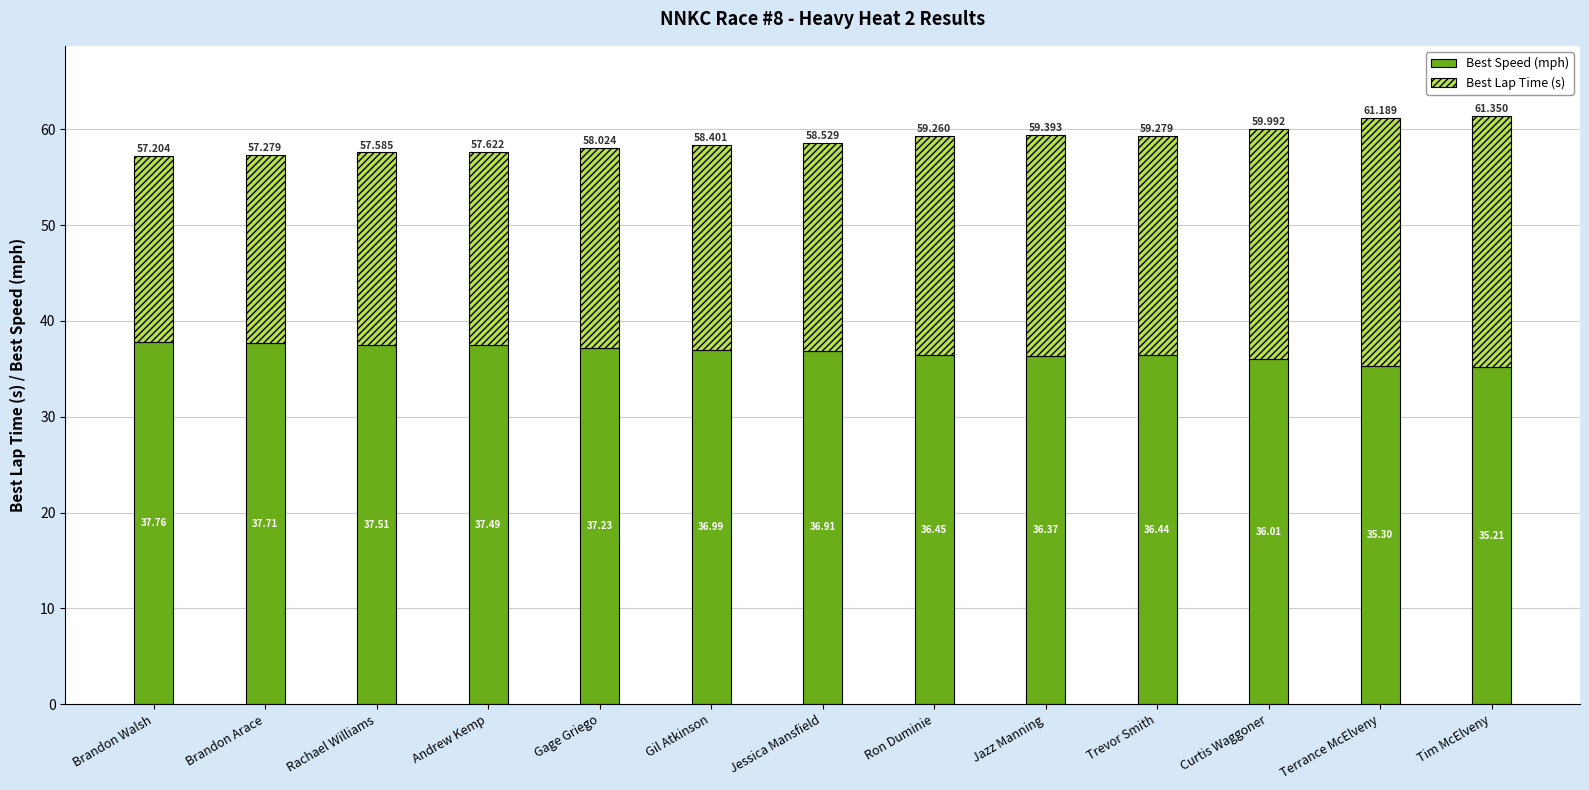

At which category is the sum across all series the highest?

Tim McElveny